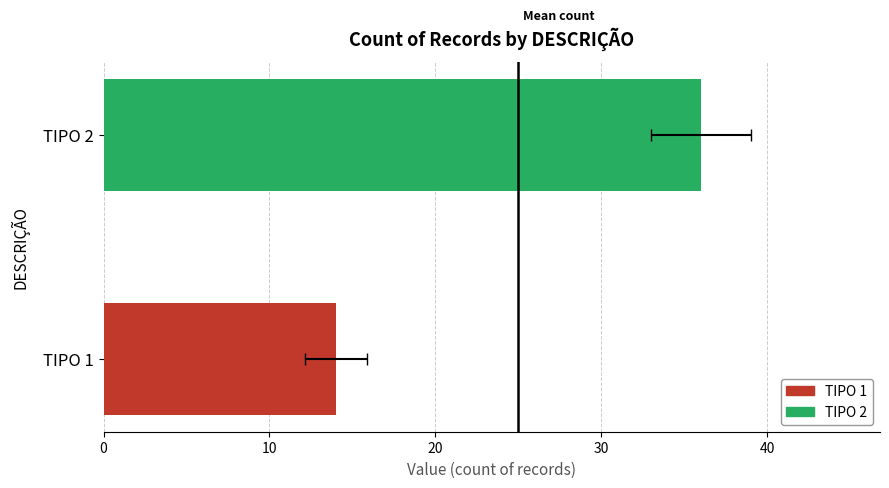

What is the value of the 2nd bar from the left?

36